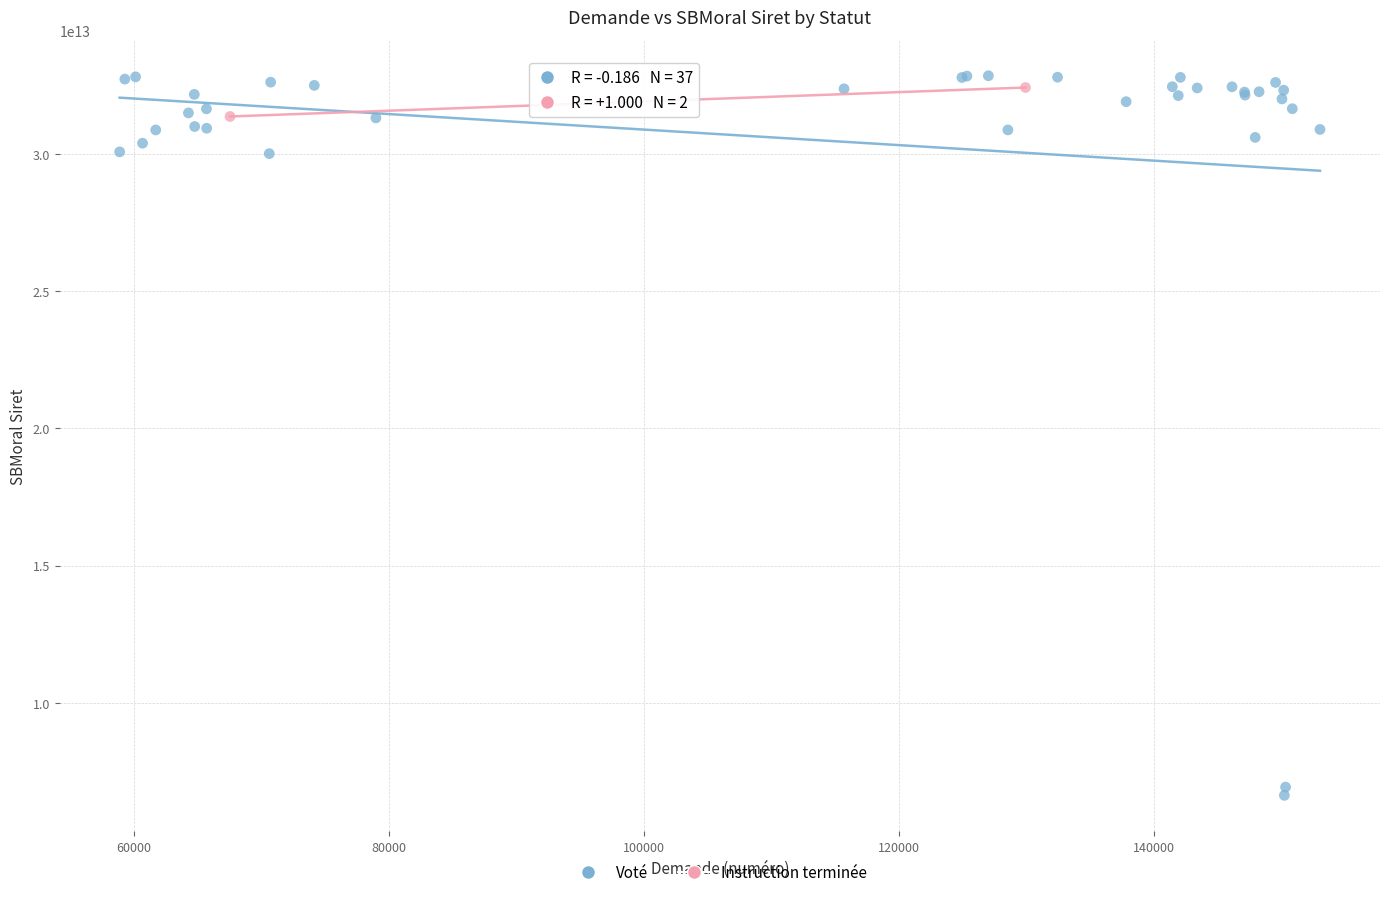

What are all the series names shown in the legend?

Voté, Instruction terminée